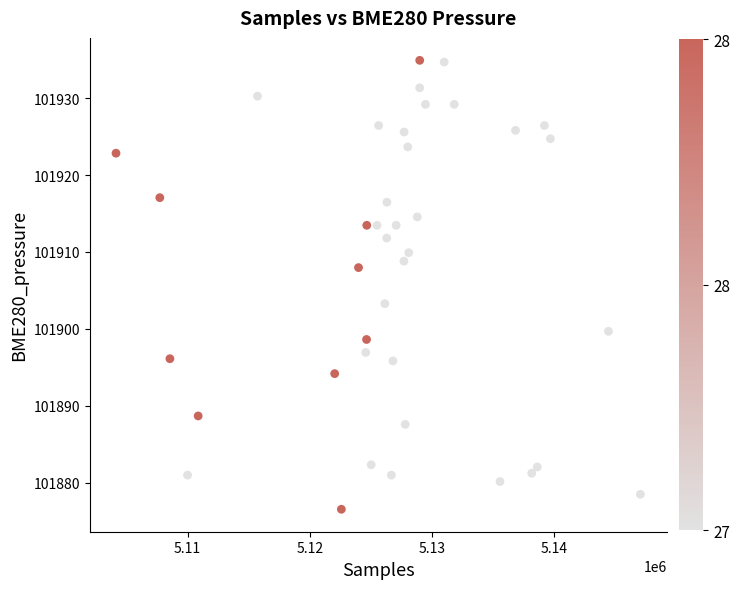

What Y value in the scatter plot is closest to 101905?

101903.3